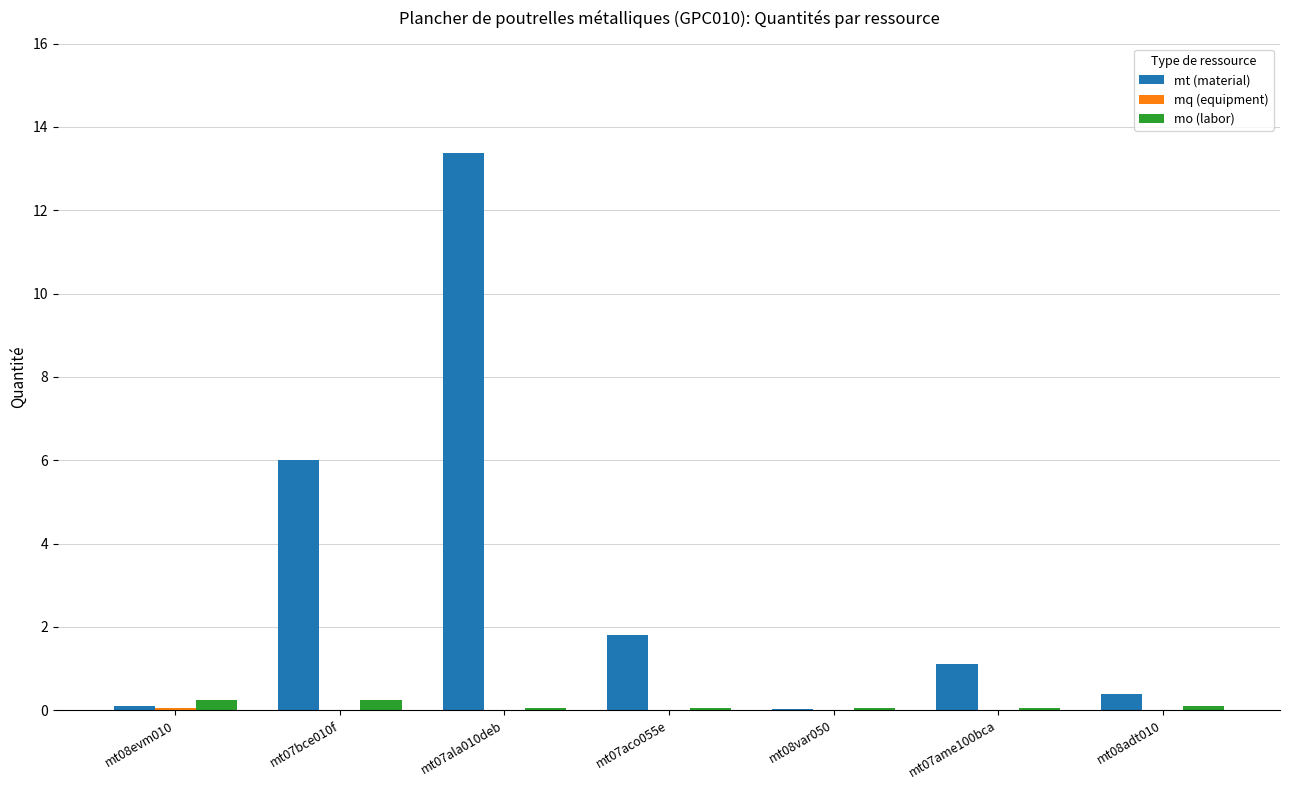

At which category is the sum across all series the highest?

mt07ala010deb